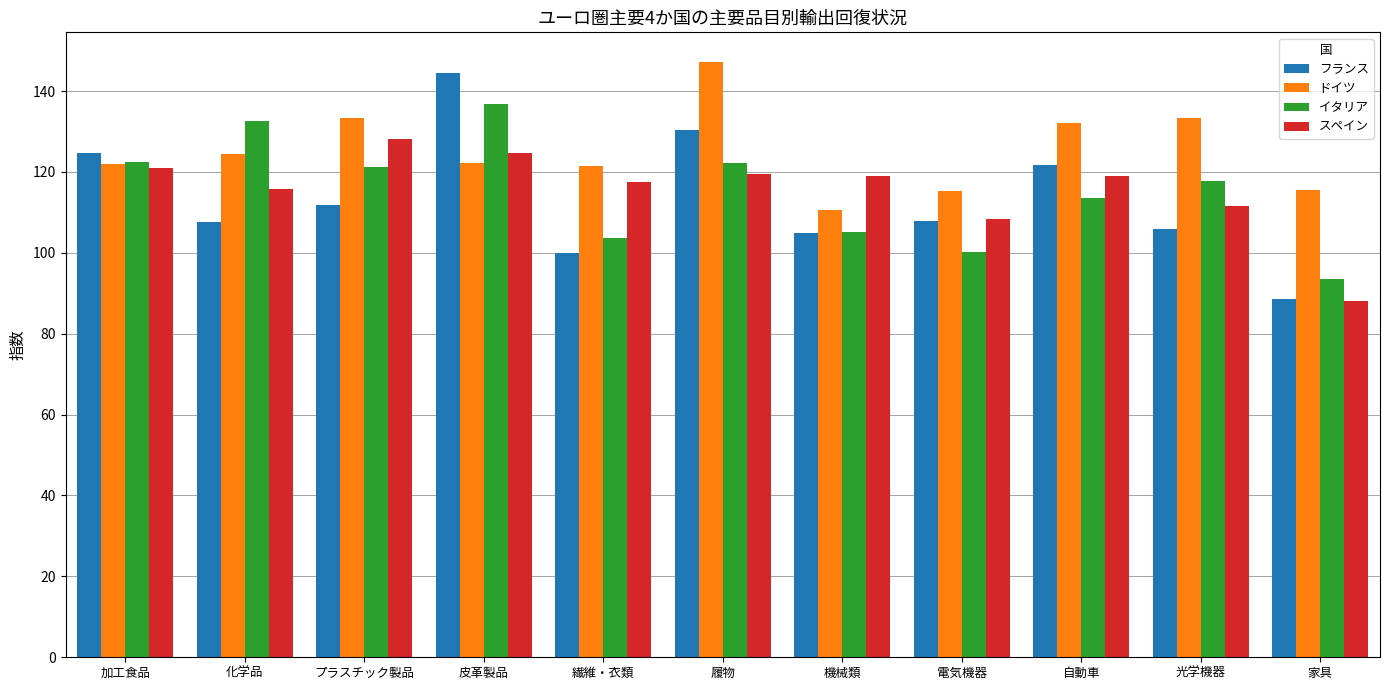

How many groups of bars are there?

11